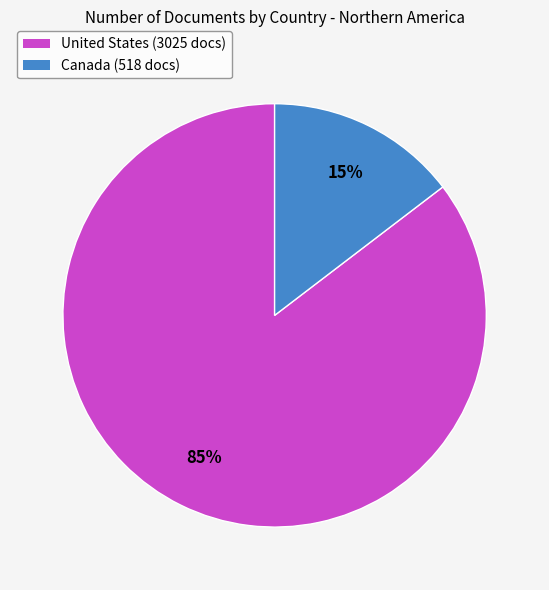

Is the sum of Canada (518 docs) and United States (3025 docs) greater than half?

Yes